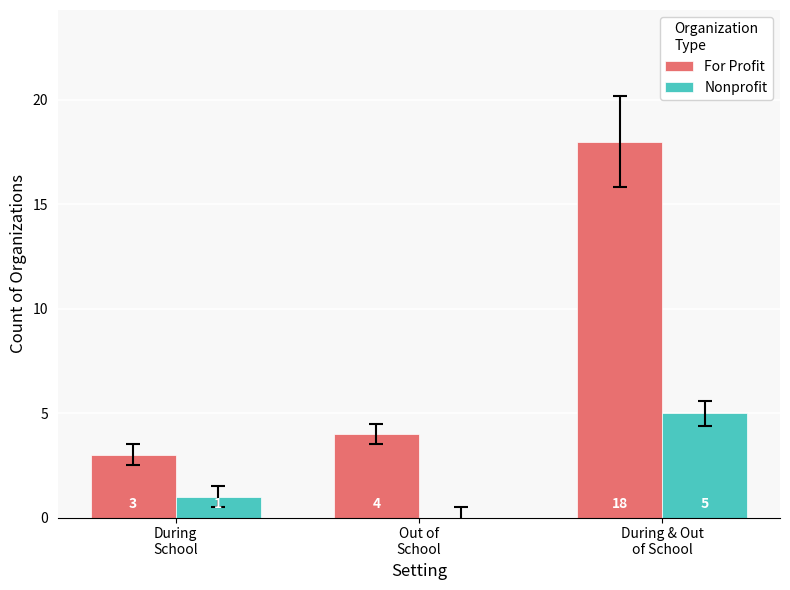

Is it true that Nonprofit equals 5 at During & Out
of School?

True